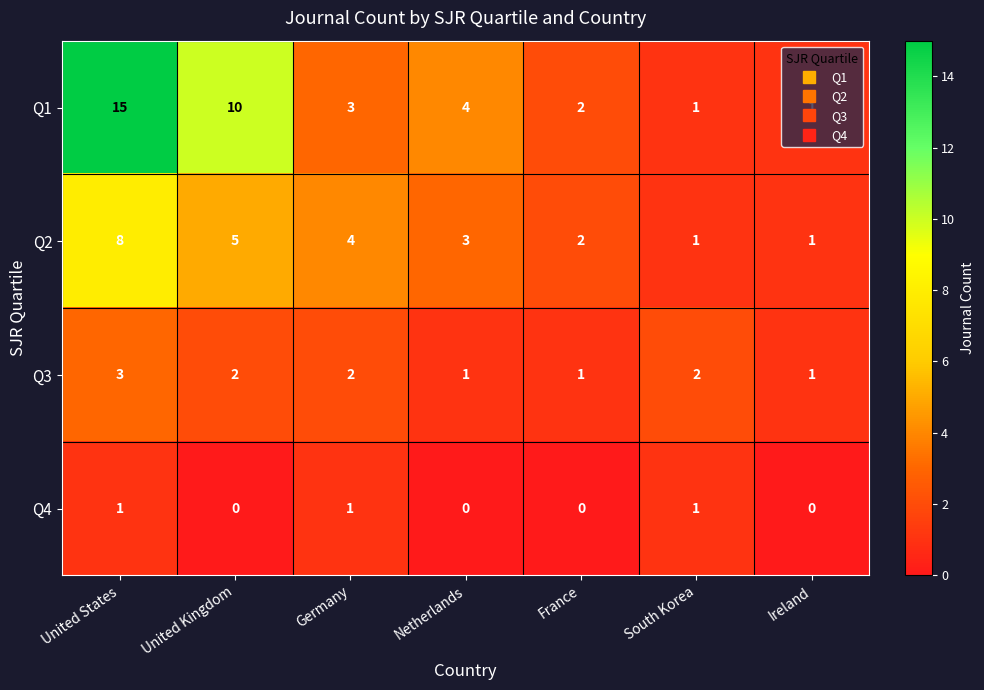

How many categories are shown in the chart?

7